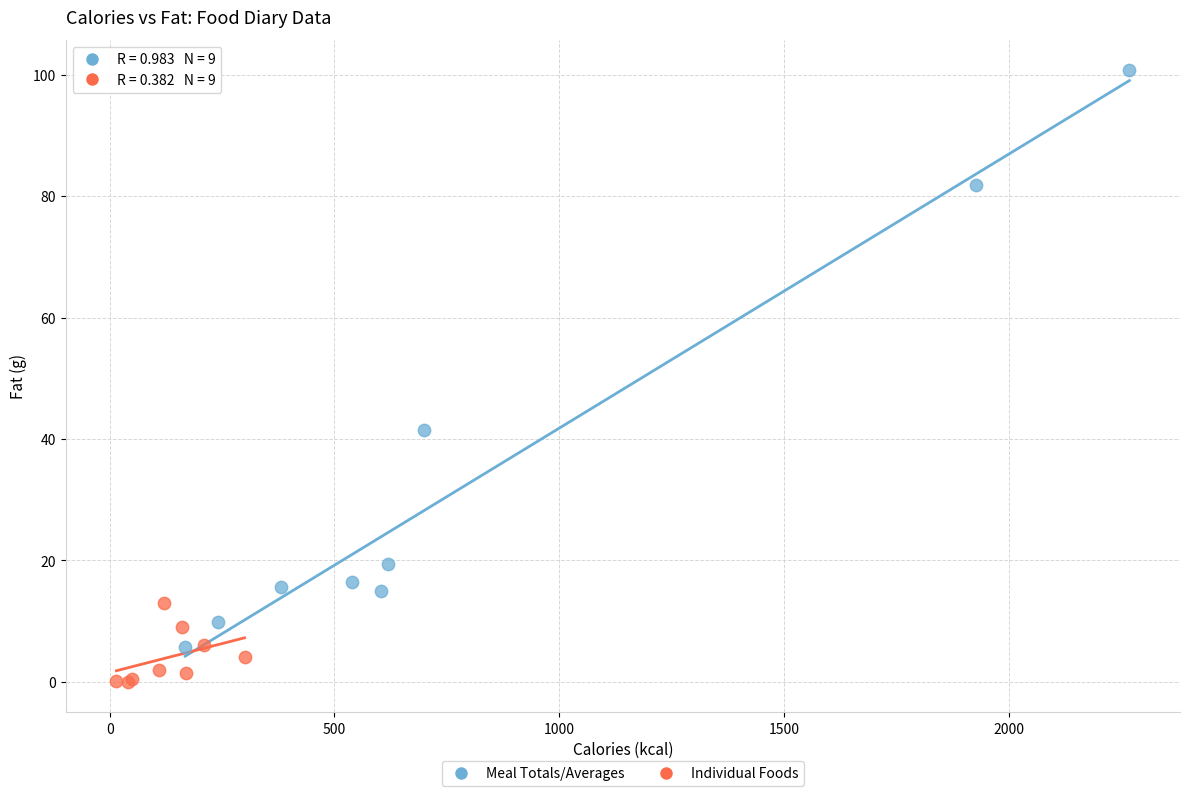

Which series contains the highest Y value?

Meal Totals/Averages